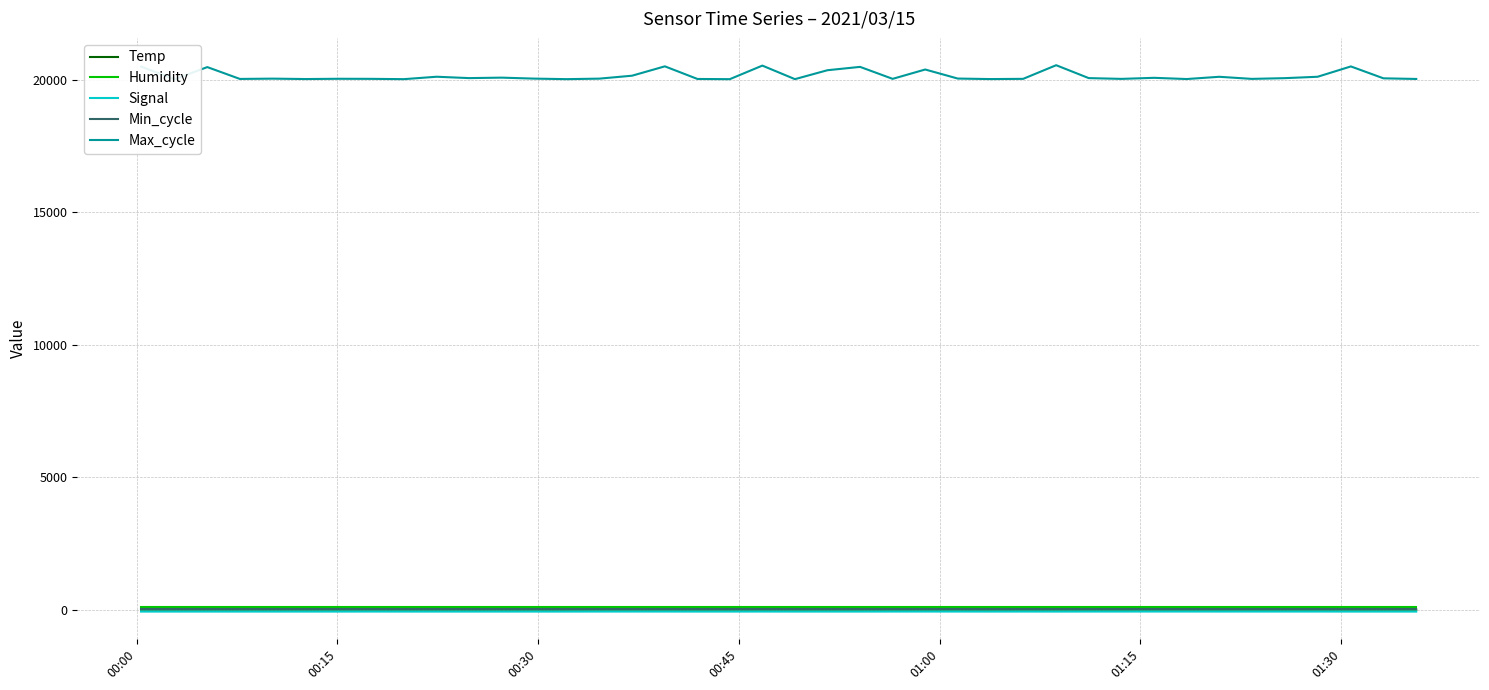

What is the minimum value for Max_cycle?

20021.0